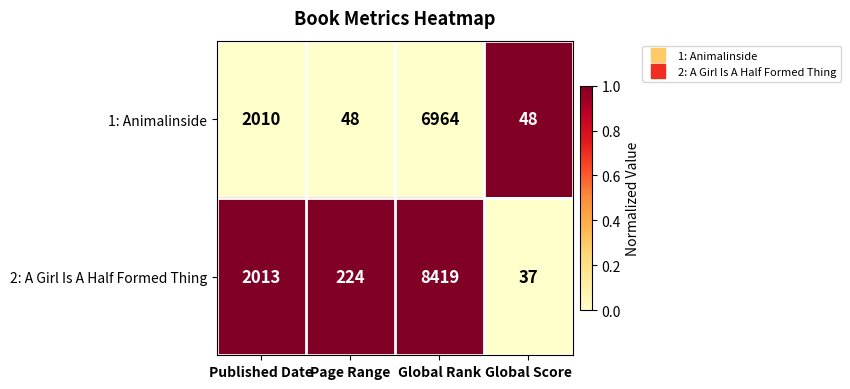

The 2: A Girl Is A Half Formed Thing series shows 8419 at Global Rank. True or false?

True